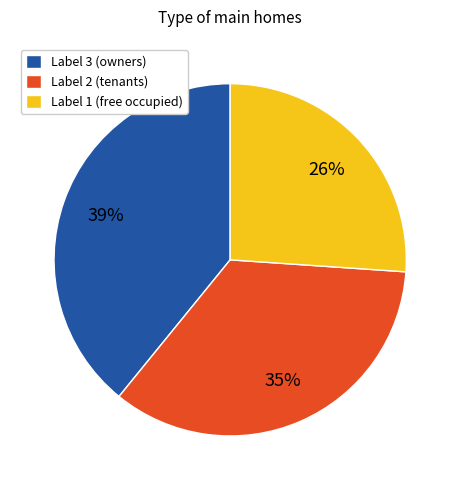

Is the sum of Label 3 (owners) and Label 1 (free occupied) greater than half?

Yes